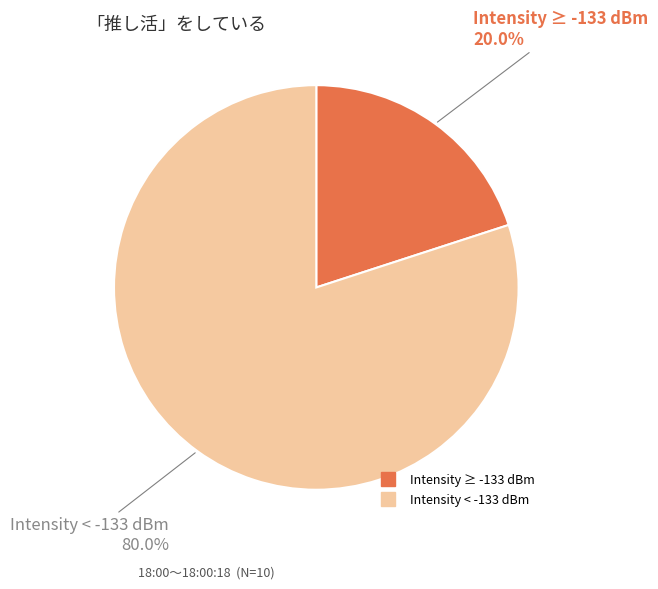

Is there a majority slice in this chart?

Yes